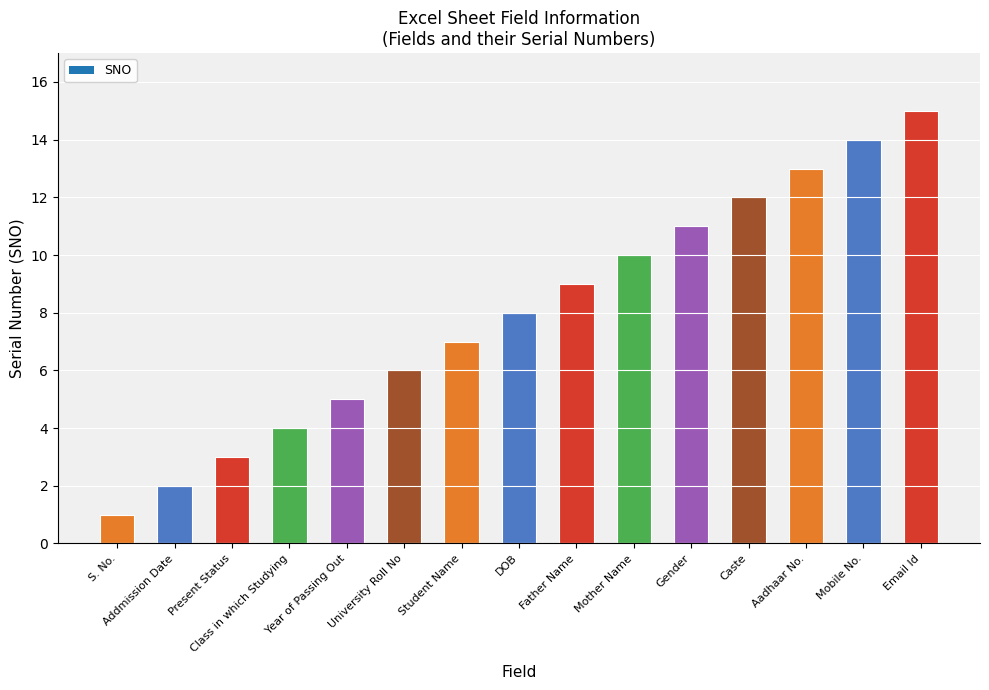

What is the label of the 14th bar from the right?

Addmission Date